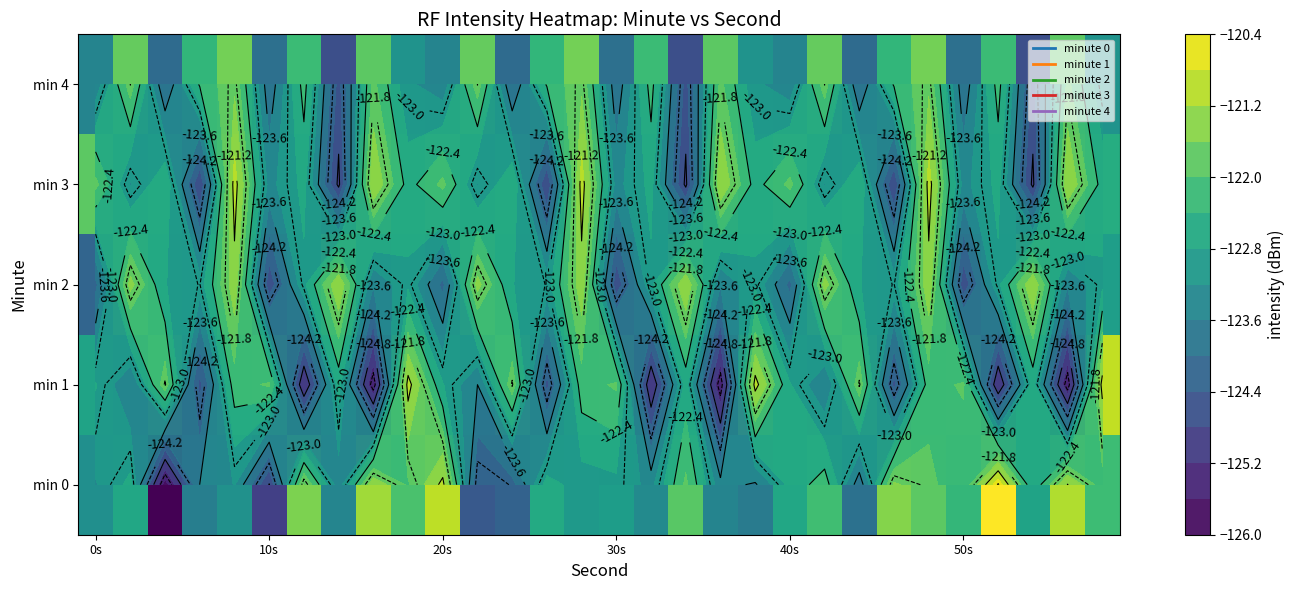

What is the difference between the highest and lowest values at 30s?

2.7